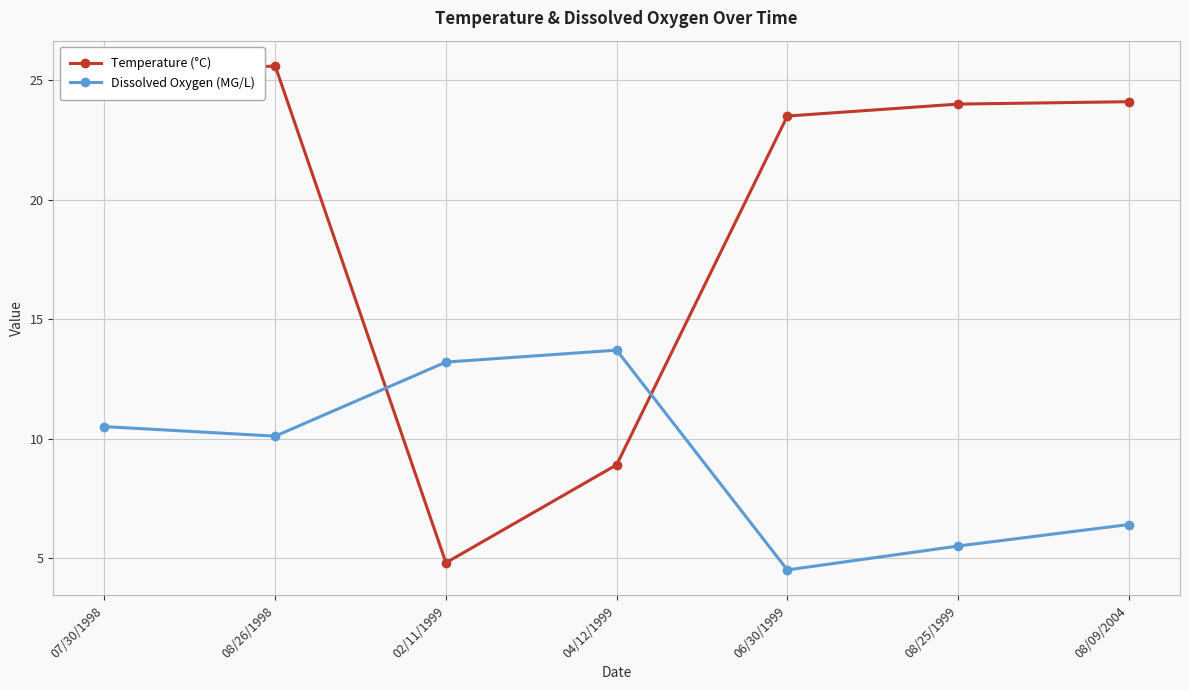

True or false: Temperature (°C) and Dissolved Oxygen (MG/L) cross at least once.

True